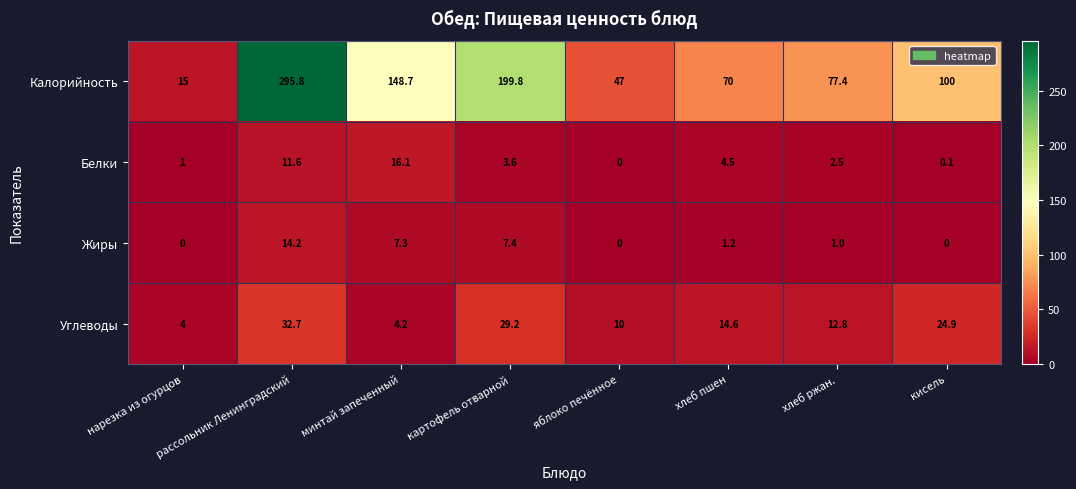

Between нарезка из огурцов and яблоко печённое, which series saw the biggest shift?

Калорийность